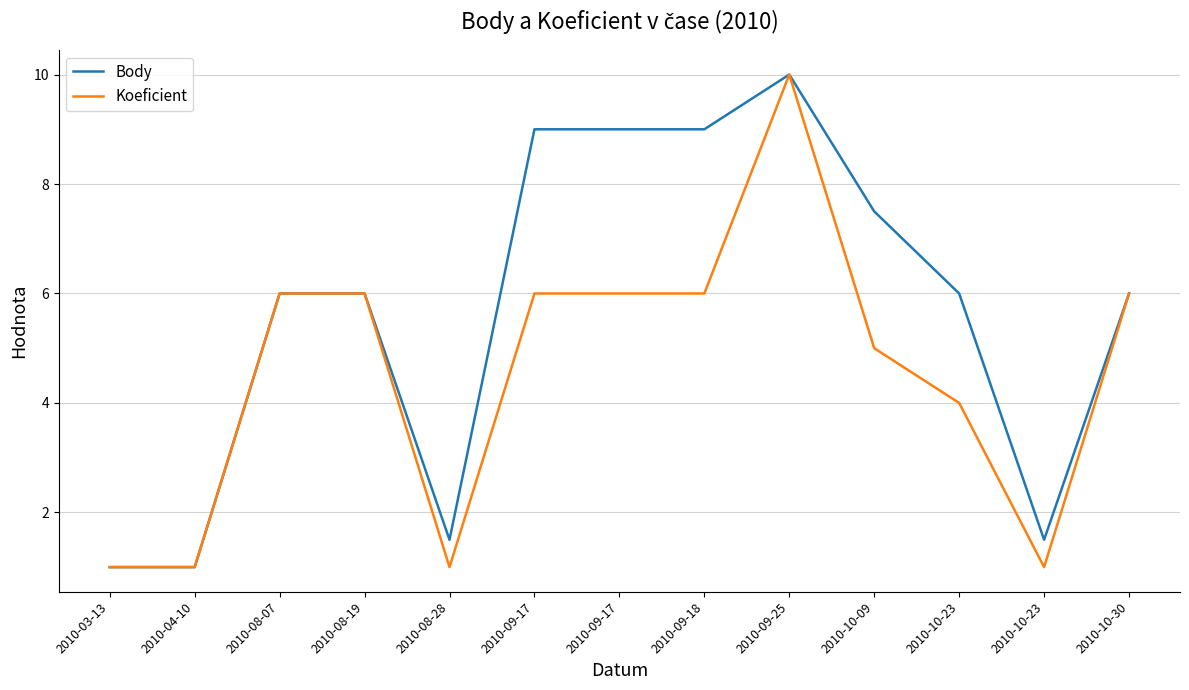

Read the Koeficient value at 2010-08-28.

1.0